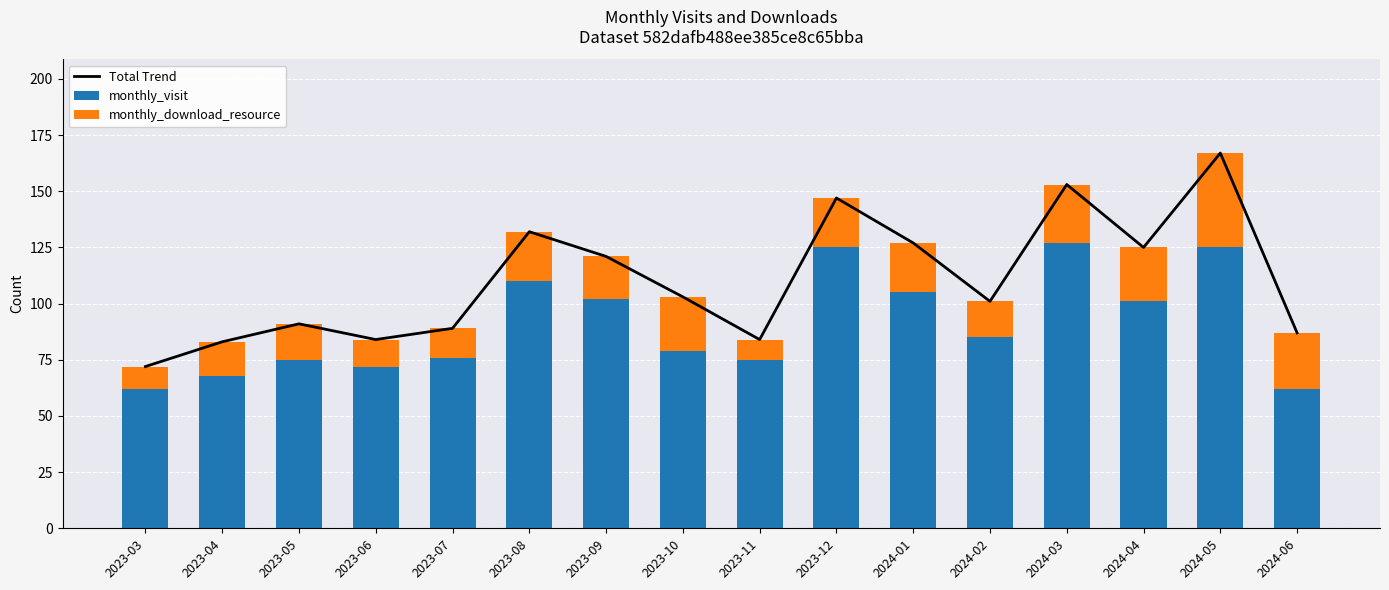

At which label is monthly_visit closest to 94?

2024-04